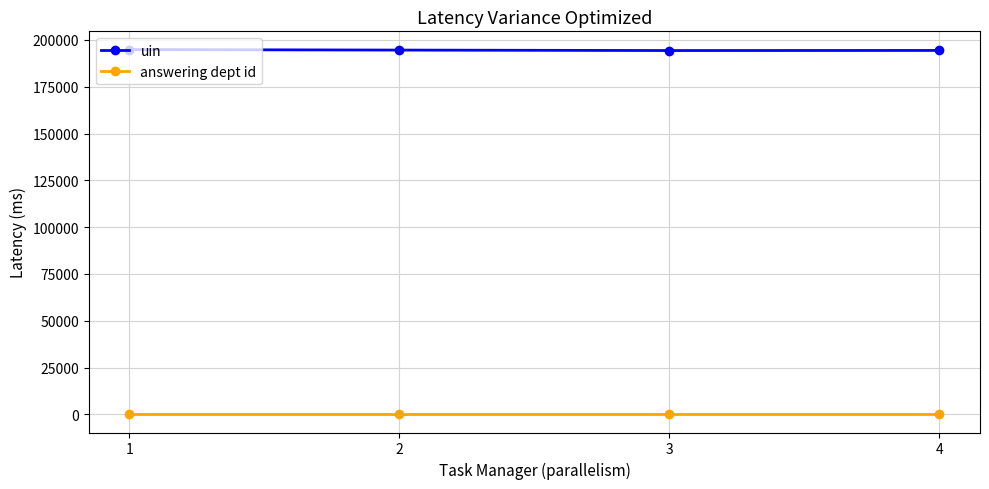

The value of answering dept id at 1 is 26. True or false?

True